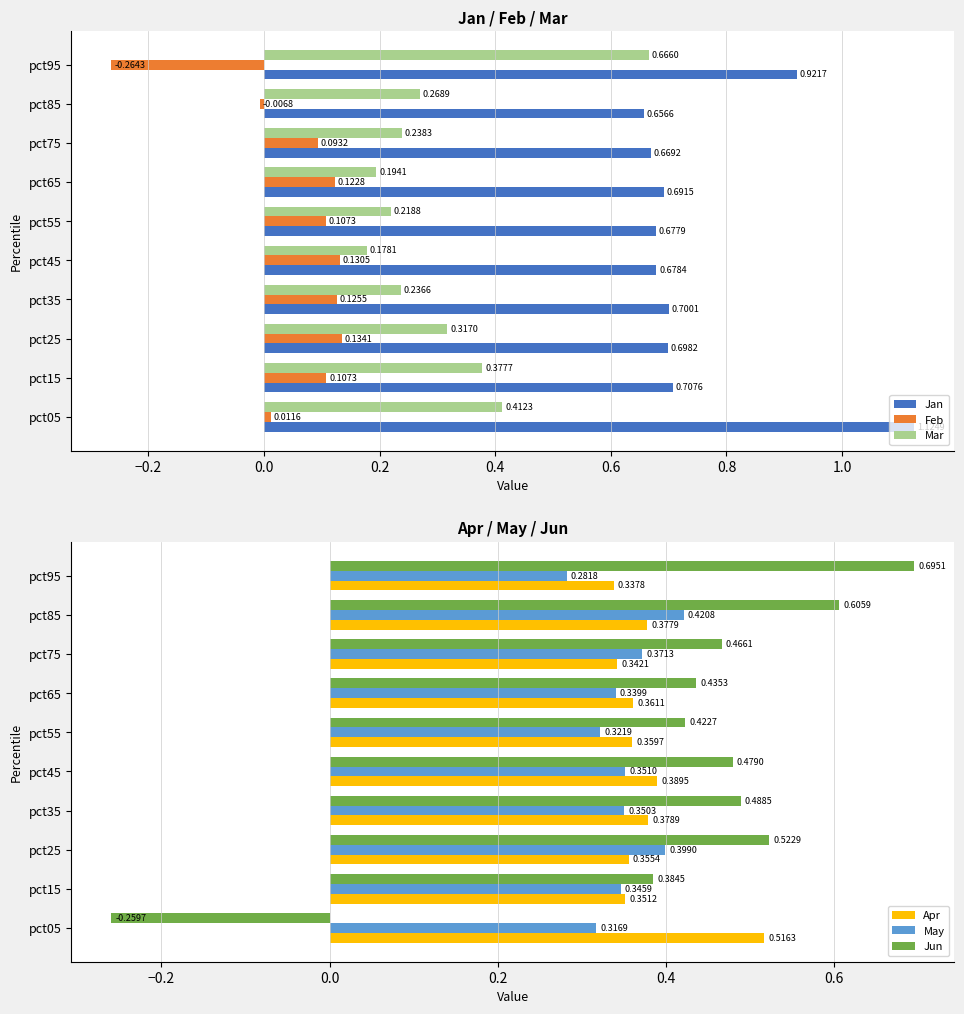

List the labels in order of Jan value, largest first.

pct05, pct95, pct15, pct35, pct25, pct65, pct45, pct55, pct75, pct85